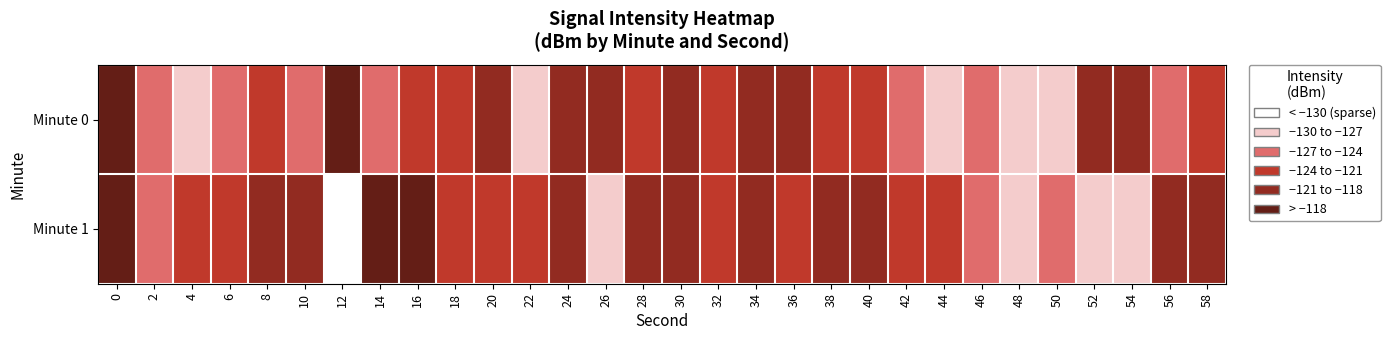

At which category does the chart reach its minimum across all series?

12